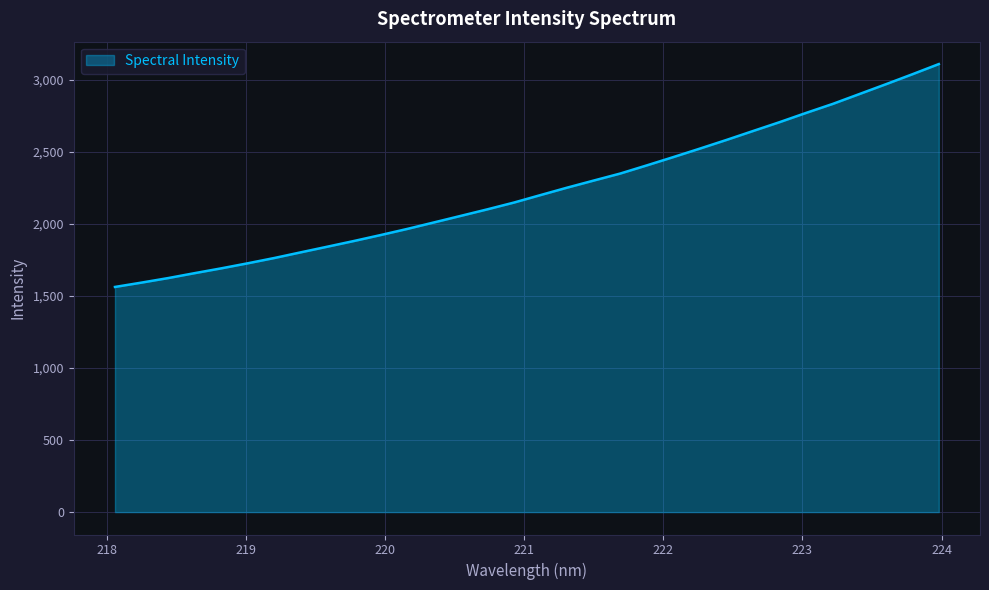

True or false: the data has more than 0 interior local peaks.

False